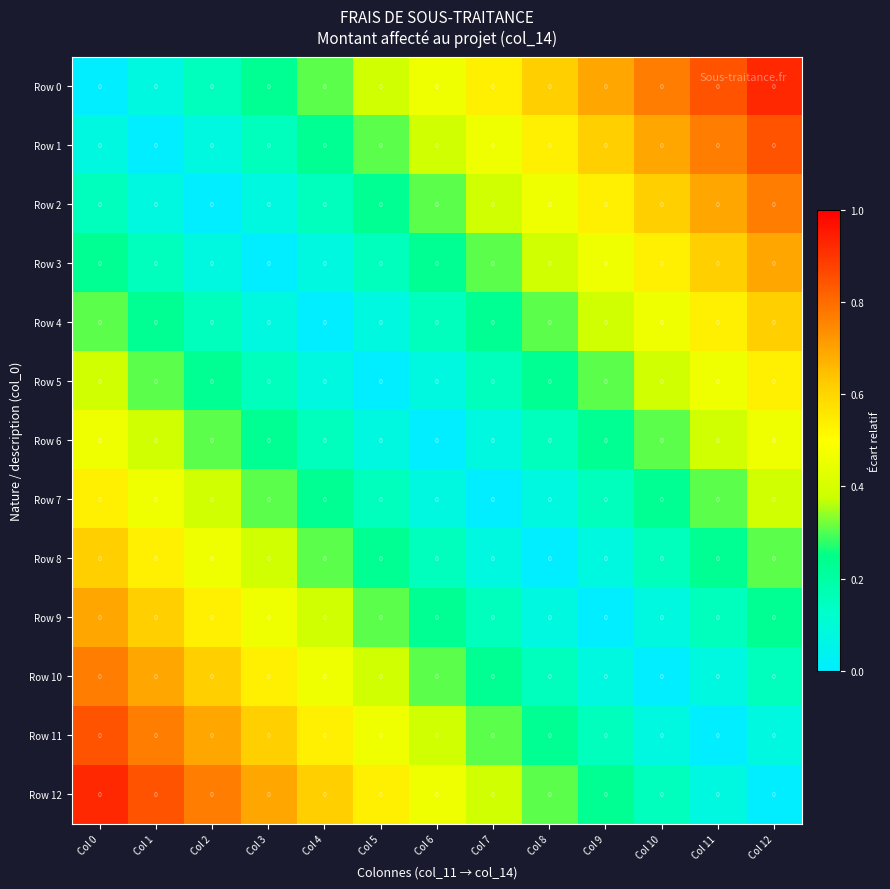

Where is Row 10 nearest to the value 0?

Col 10